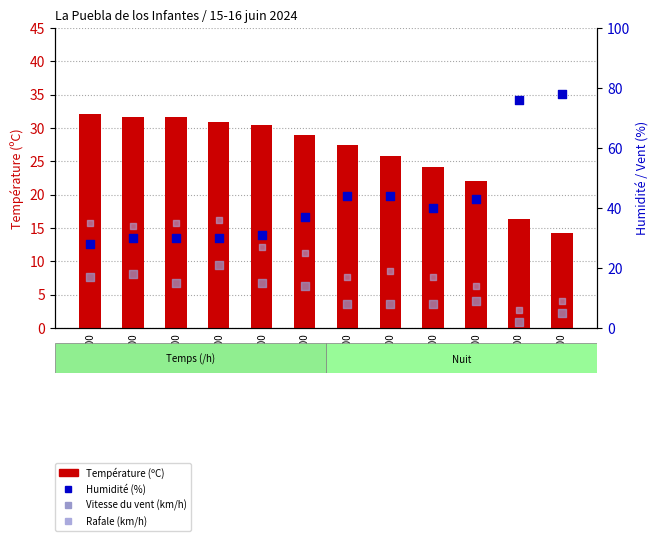

Which series reaches the minimum Y coordinate?

Vitesse du vent (km/h)